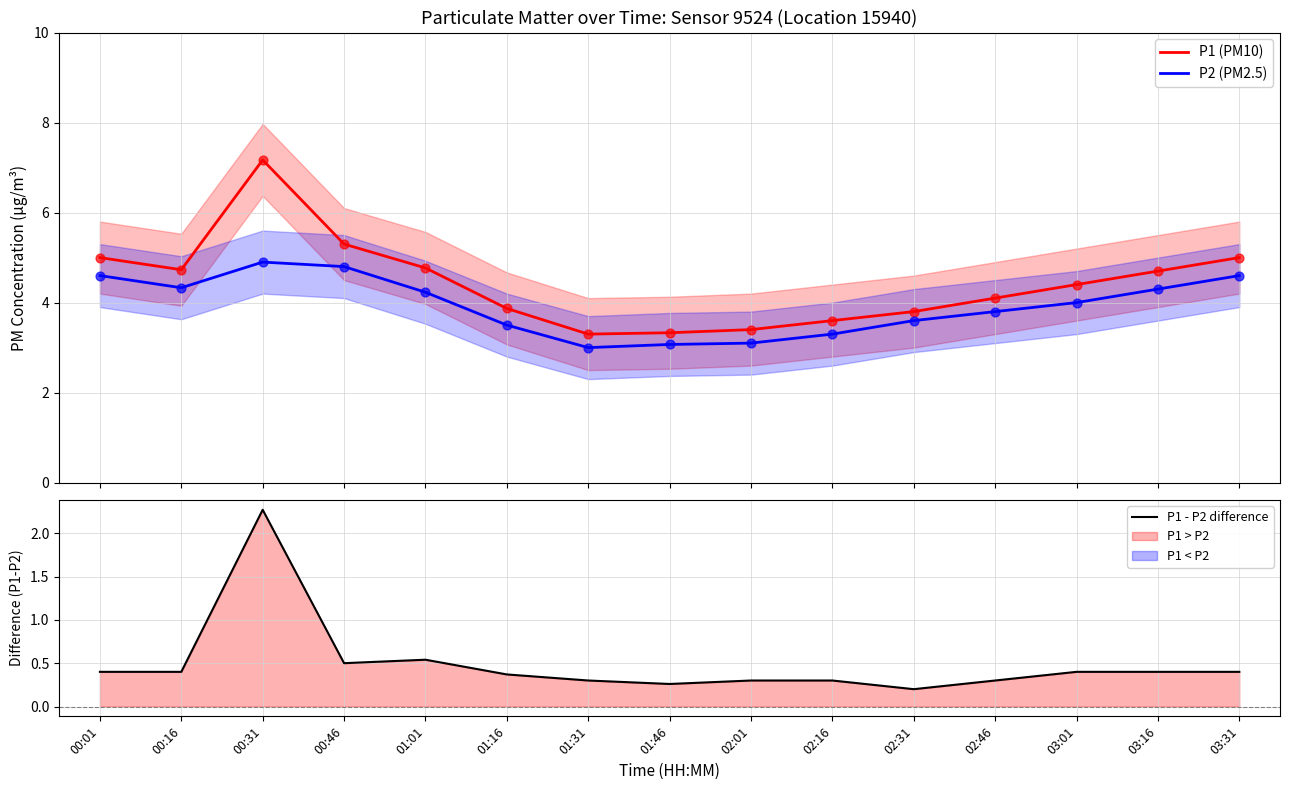

Which series reaches the maximum Y coordinate?

P1 (PM10)